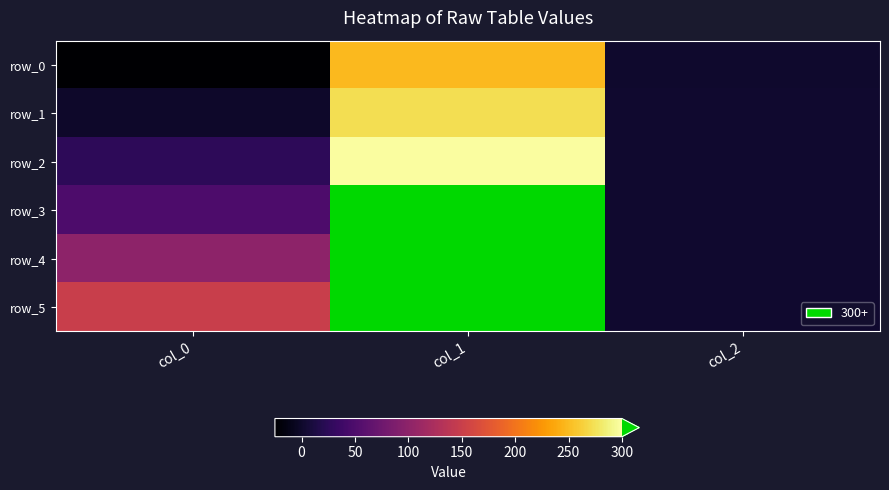

What value does the row_0 series have at col_0?

-24.9